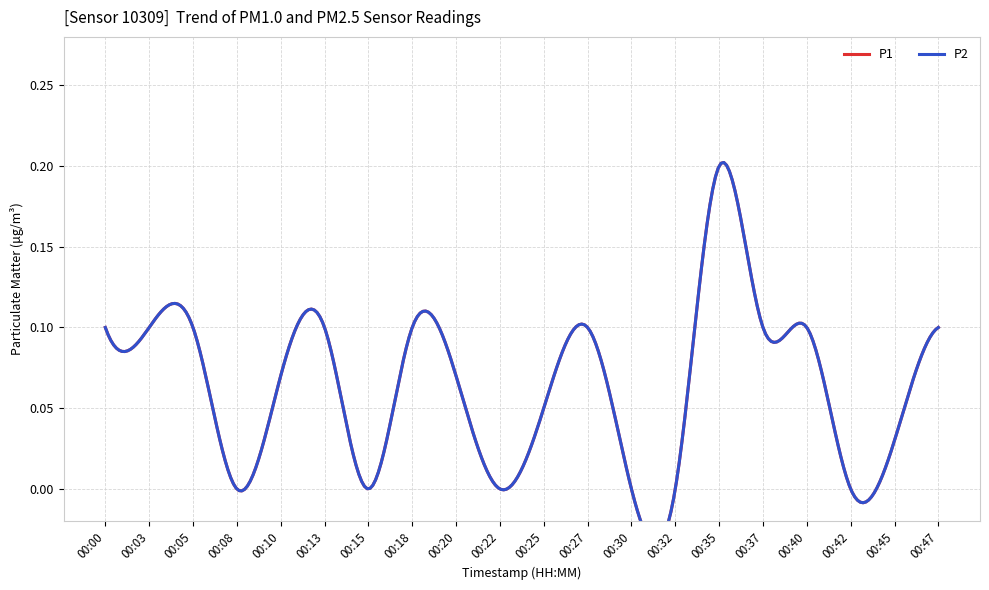

Reading right to left, transcribe all the data shown in this chart.

P1: 00:47=0.1	00:45=0.0	00:42=0.0	00:40=0.1	00:37=0.1	00:35=0.2	00:32=0.0	00:30=0.0	00:27=0.1	00:25=0.1	00:22=0.0	00:20=0.1	00:18=0.1	00:15=0.0	00:13=0.1	00:10=0.1	00:08=0.0	00:05=0.1	00:03=0.1	00:00=0.1
P2: 00:47=0.1	00:45=0.0	00:42=0.0	00:40=0.1	00:37=0.1	00:35=0.2	00:32=0.0	00:30=0.0	00:27=0.1	00:25=0.1	00:22=0.0	00:20=0.1	00:18=0.1	00:15=0.0	00:13=0.1	00:10=0.1	00:08=0.0	00:05=0.1	00:03=0.1	00:00=0.1